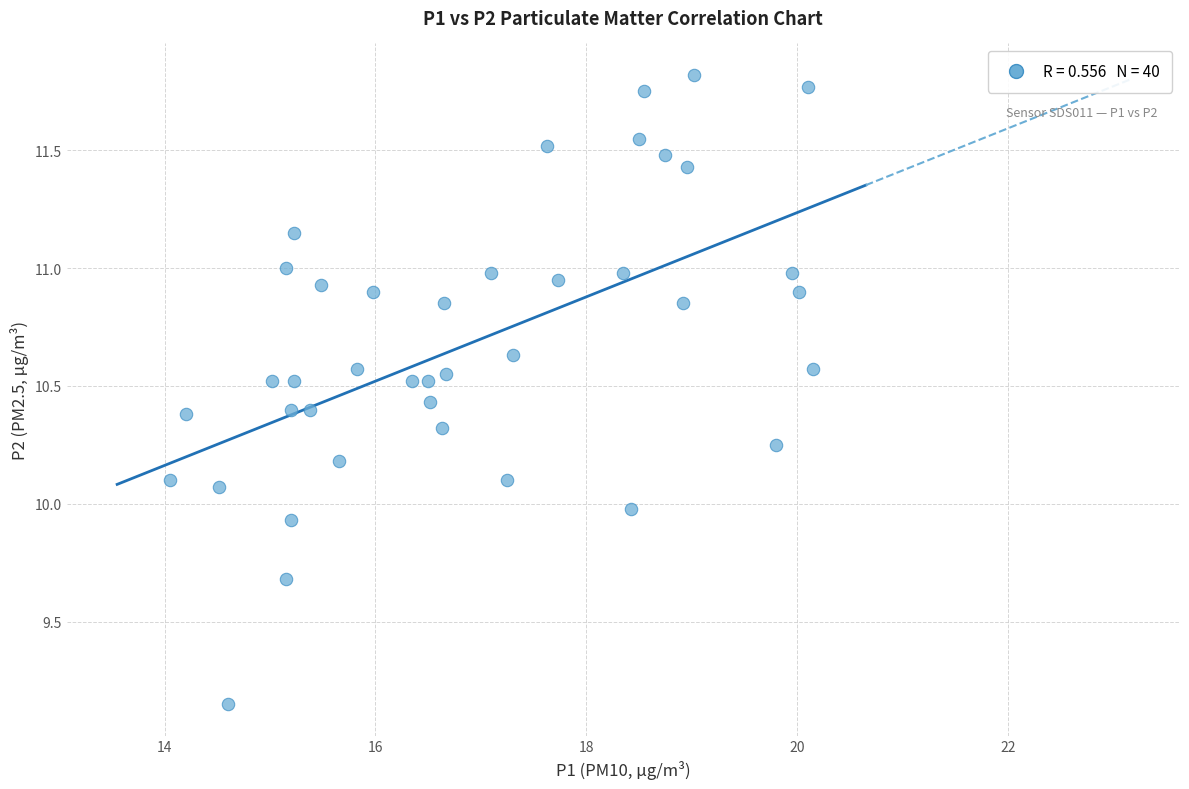

What is the range of X values (max minus min)?

6.1